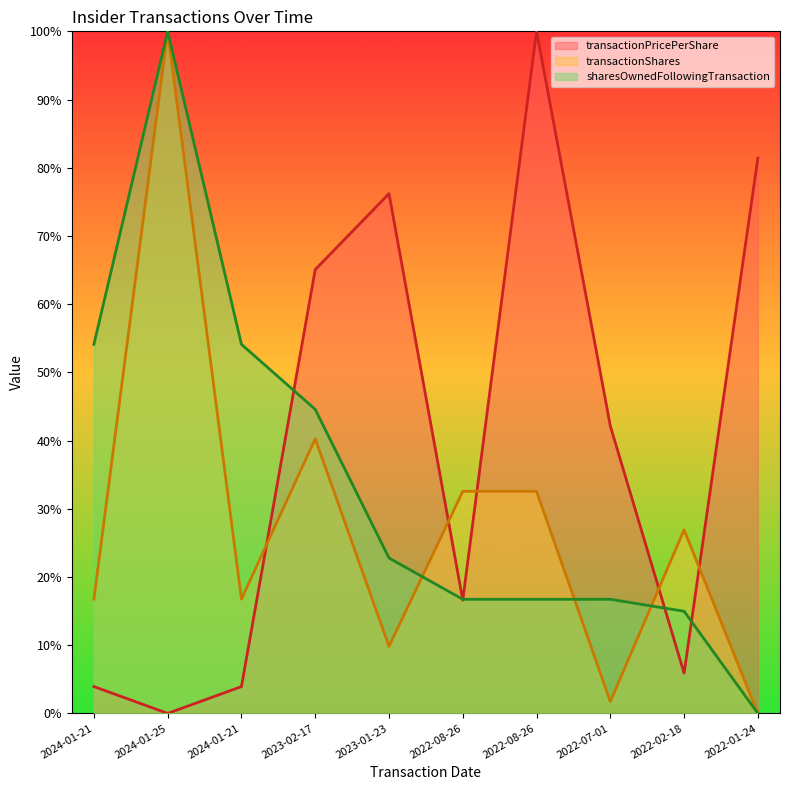

Reading right to left, what are all the values shown in this chart?

transactionPricePerShare: 2022-01-24=81.4	2022-02-18=5.9	2022-07-01=42.1	2022-08-26=100.0	2022-08-26=16.6	2023-01-23=76.2	2023-02-17=65.1	2024-01-21=3.9	2024-01-25=0.0	2024-01-21=3.9
transactionShares: 2022-01-24=0.0	2022-02-18=26.9	2022-07-01=1.7	2022-08-26=32.6	2022-08-26=32.6	2023-01-23=9.8	2023-02-17=40.3	2024-01-21=16.8	2024-01-25=100.0	2024-01-21=16.8
sharesOwnedFollowingTransaction: 2022-01-24=0.0	2022-02-18=15.0	2022-07-01=16.7	2022-08-26=16.7	2022-08-26=16.7	2023-01-23=22.8	2023-02-17=44.6	2024-01-21=54.1	2024-01-25=100.0	2024-01-21=54.1